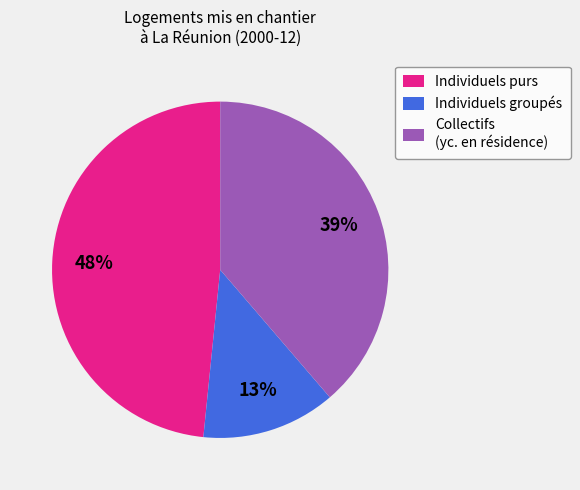

To the nearest percent, what is the average slice percentage?

33%